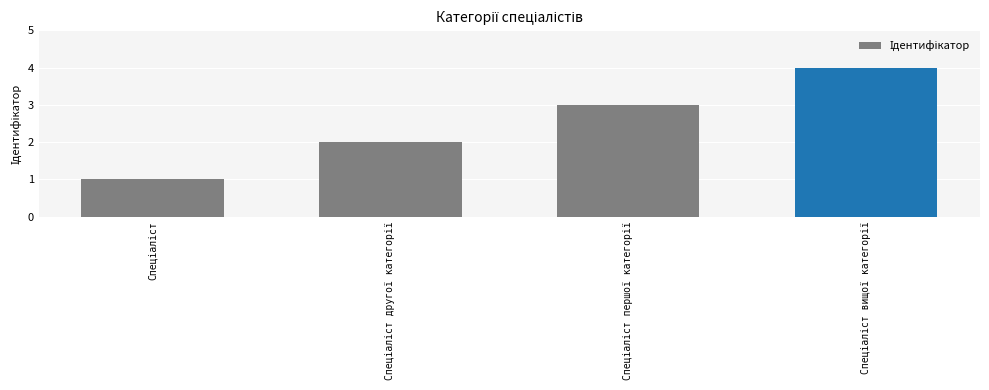

What is the sum of all values?

10